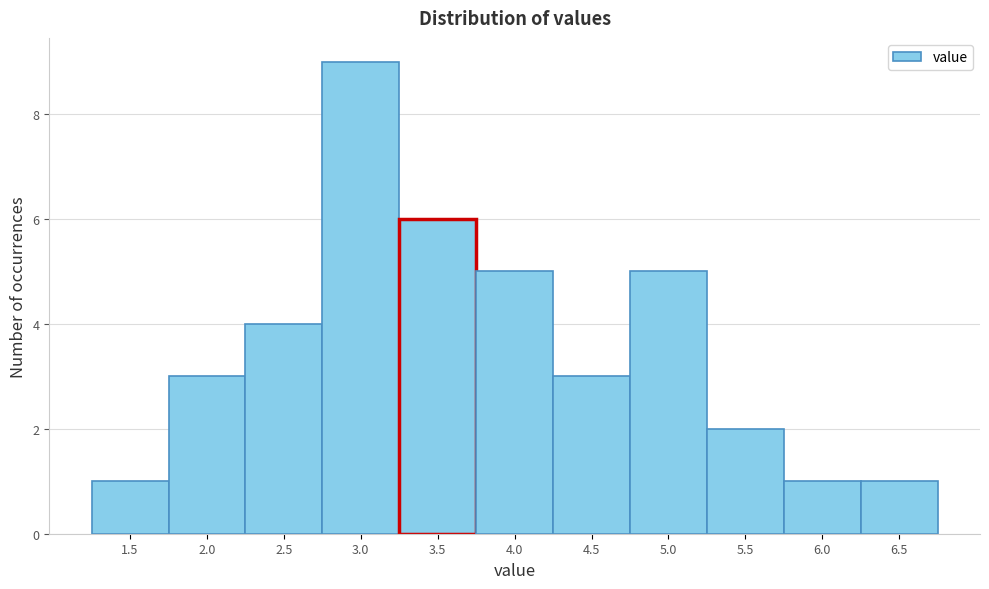

Reading right to left, list all the values displayed in this chart.

6.5=1	6.0=1	5.5=2	5.0=5	4.5=3	4.0=5	3.5=6	3.0=9	2.5=4	2.0=3	1.5=1